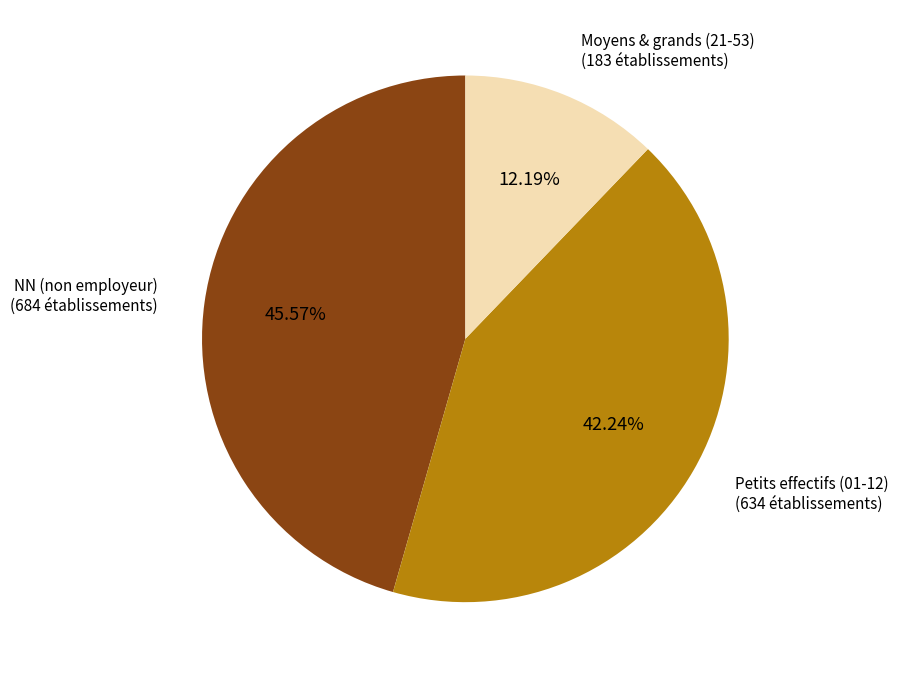

Which has a higher value, Moyens & grands (21-53) (183 établissements) or Petits effectifs (01-12) (634 établissements)?

Petits effectifs (01-12) (634 établissements)